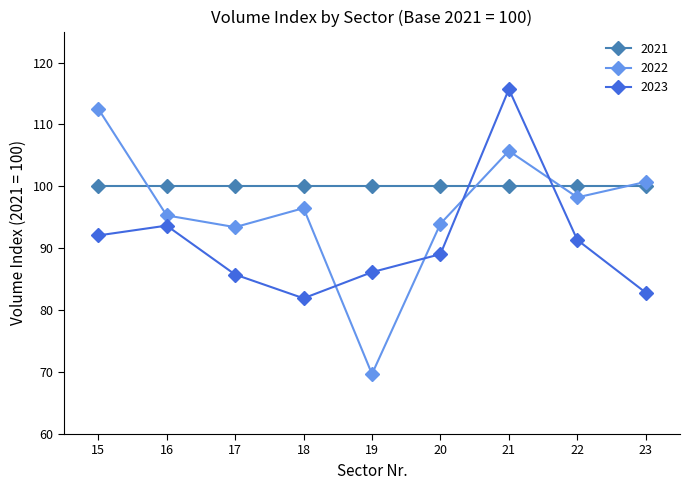

True or false: 2022 has a value of 95.3 at 16.

True